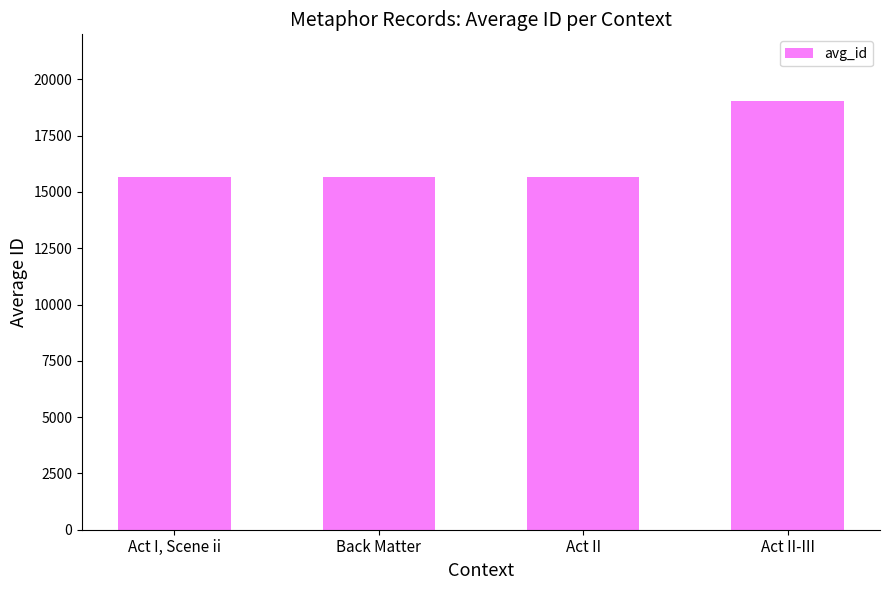

What is the approximate value at Back Matter?

15657.5